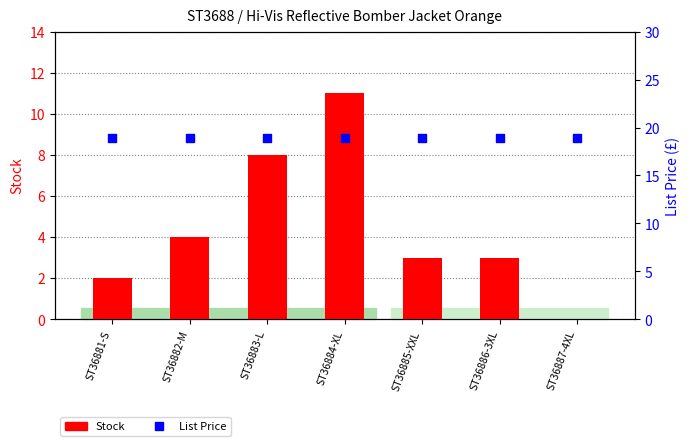

What is the total value across all series at ST36887-4XL?

18.9